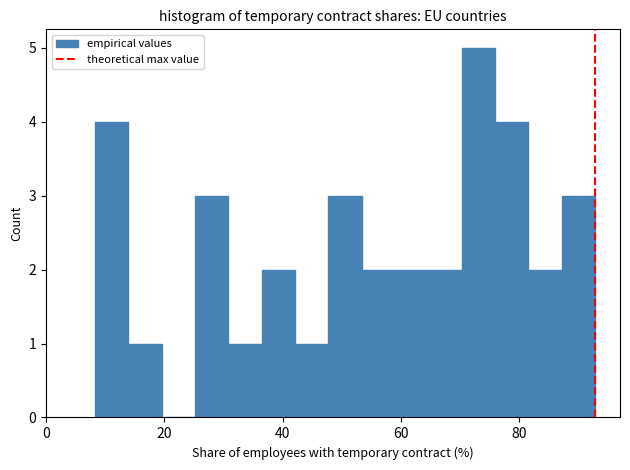

Around what value on the x-axis is the tallest bar? Give the approximate position of its centre, as read against the axis.

74